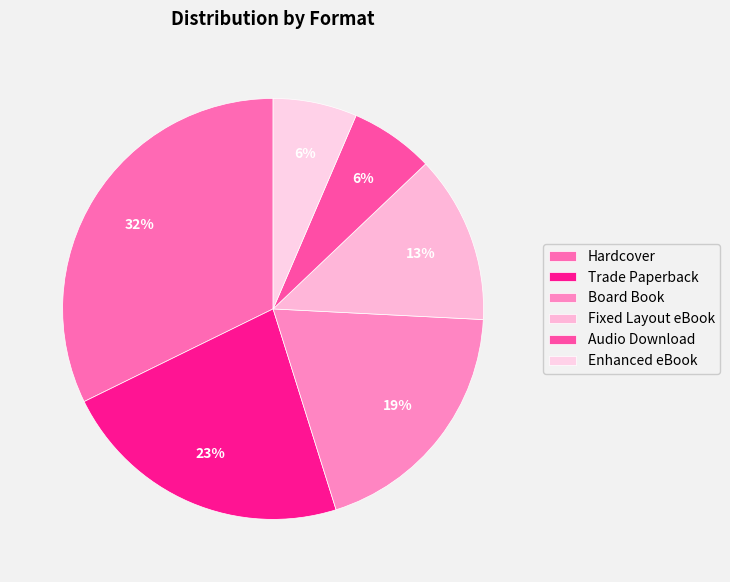

How many segments does this pie chart have?

6